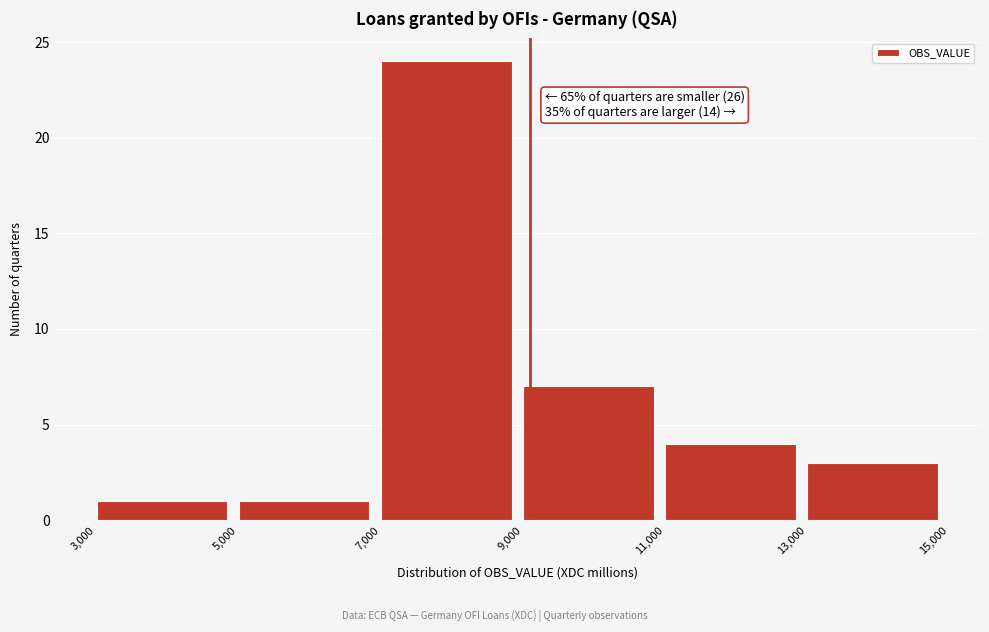

Which range on the x-axis has the tallest bar?

7,000 to 9,000